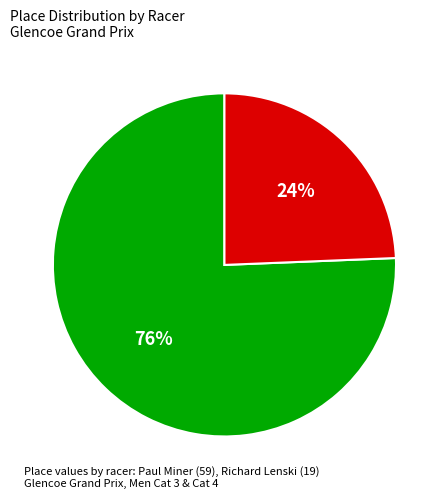

Is the sum of Richard and Paul greater than half?

Yes